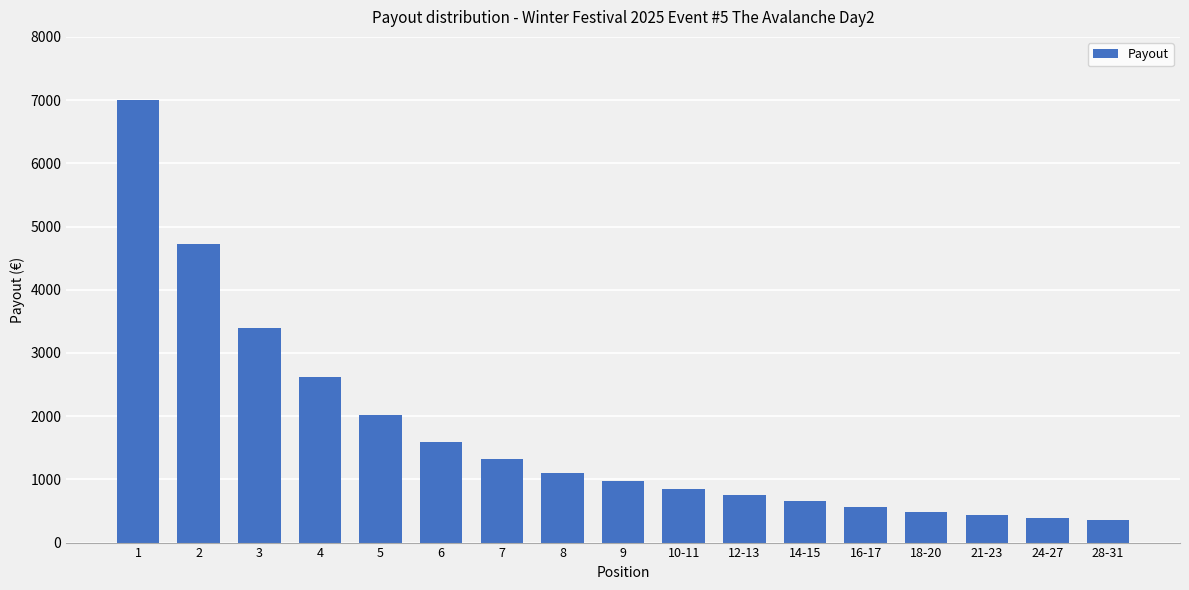

What is the approximate value at 3?

3400